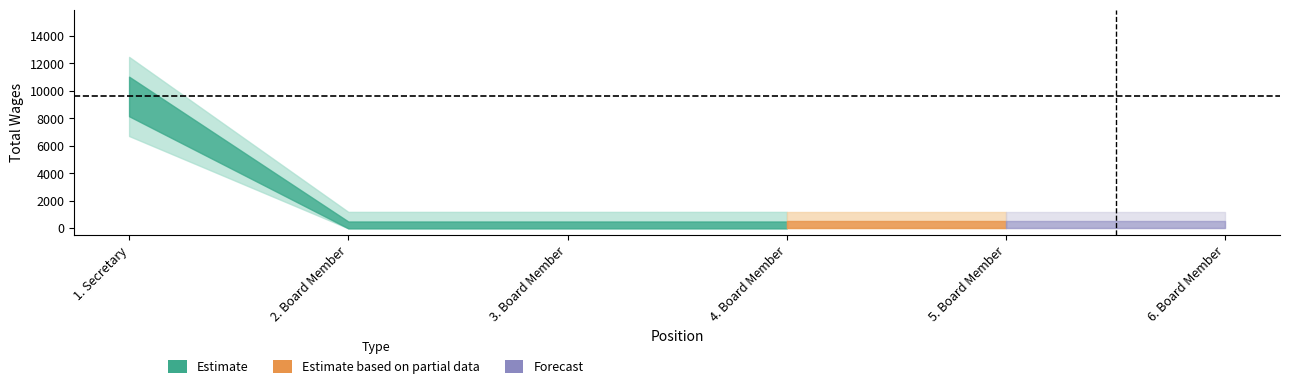

True or false: there are more than 1 points higher than both neighbors.

False